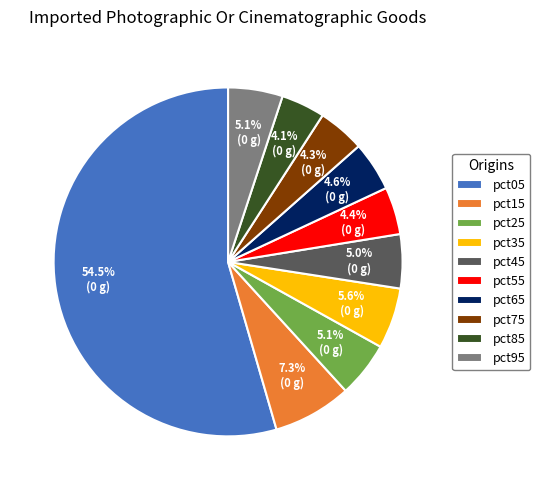

Between pct65 and pct85, which is larger?

pct65